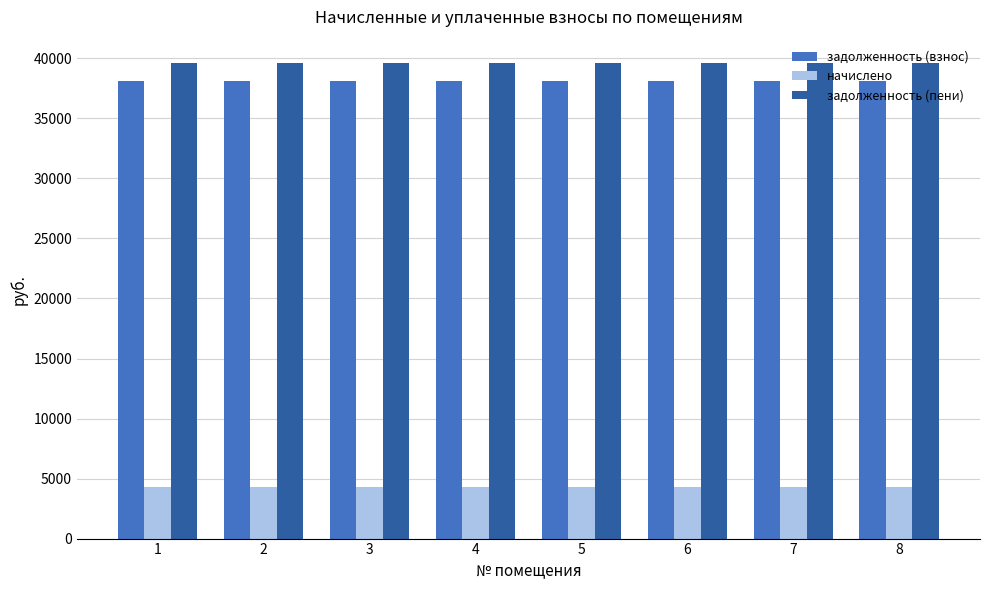

What are all the series names shown in the legend?

задолженность (взнос), начислено, задолженность (пени)